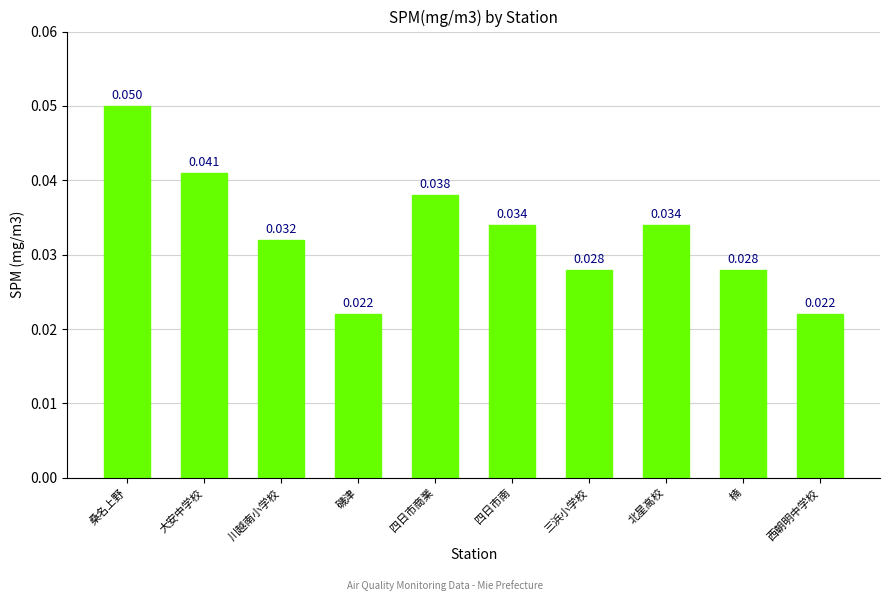

Count the values in the range 0 to 1.

10